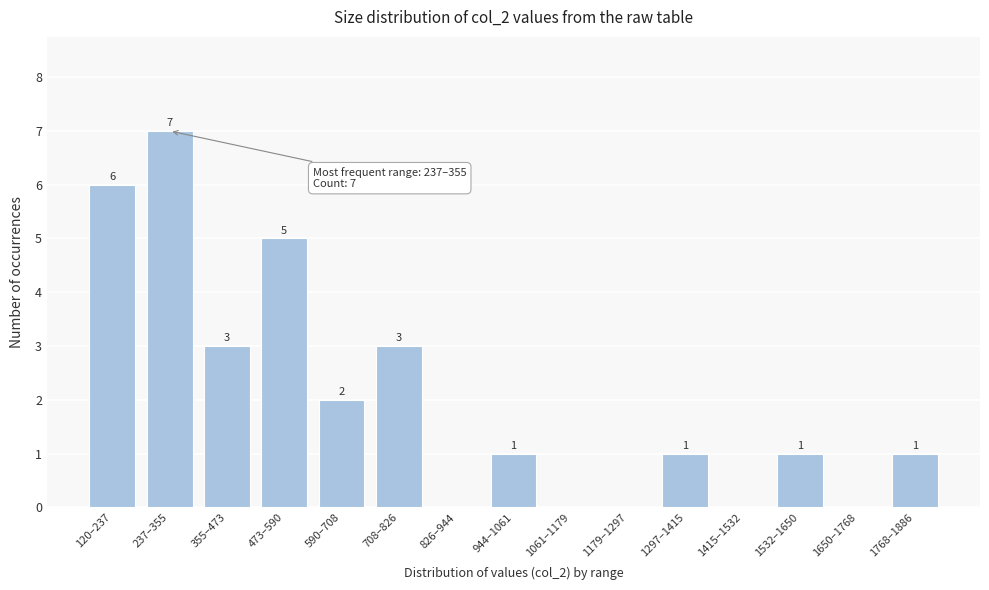

Reading right to left, what are all the values shown in this chart?

1768–1886=1	1650–1768=0	1532–1650=1	1415–1532=0	1297–1415=1	1179–1297=0	1061–1179=0	944–1061=1	826–944=0	708–826=3	590–708=2	473–590=5	355–473=3	237–355=7	120–237=6